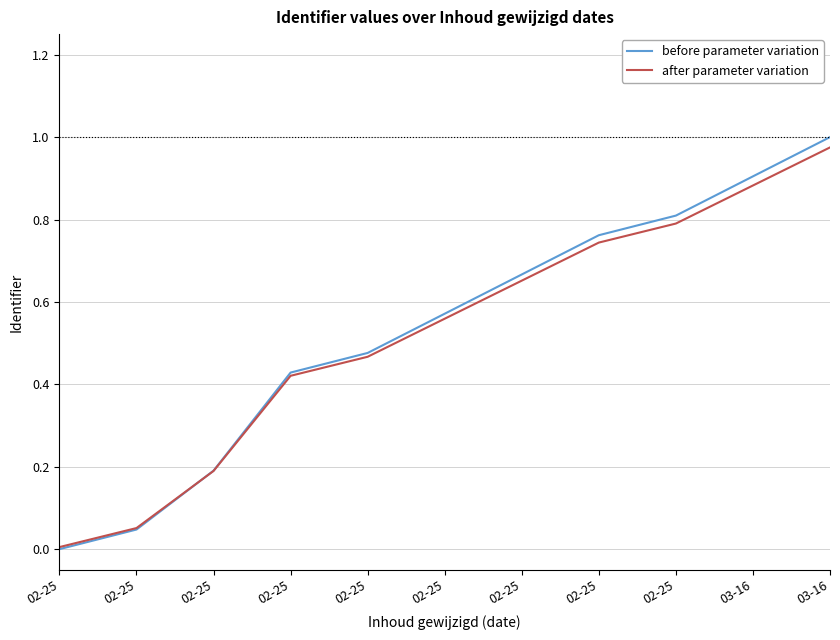

What are all the series names shown in the legend?

before parameter variation, after parameter variation